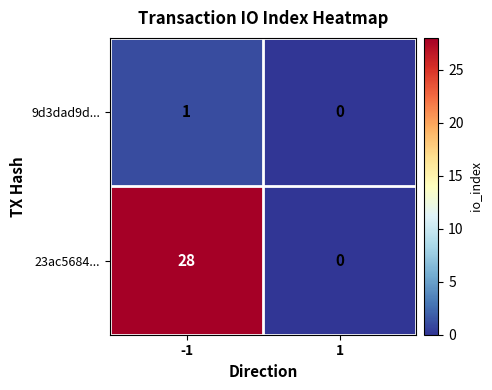

What is the average value of the 23ac5684... series?

14